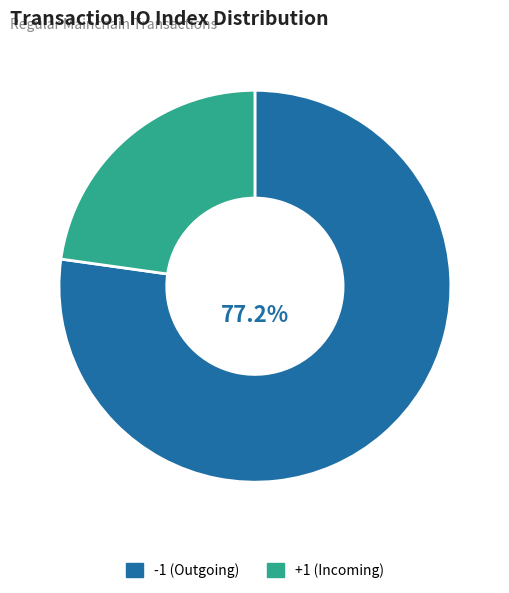

Rank the categories by value from highest to lowest.

-1 (Outgoing), +1 (Incoming)